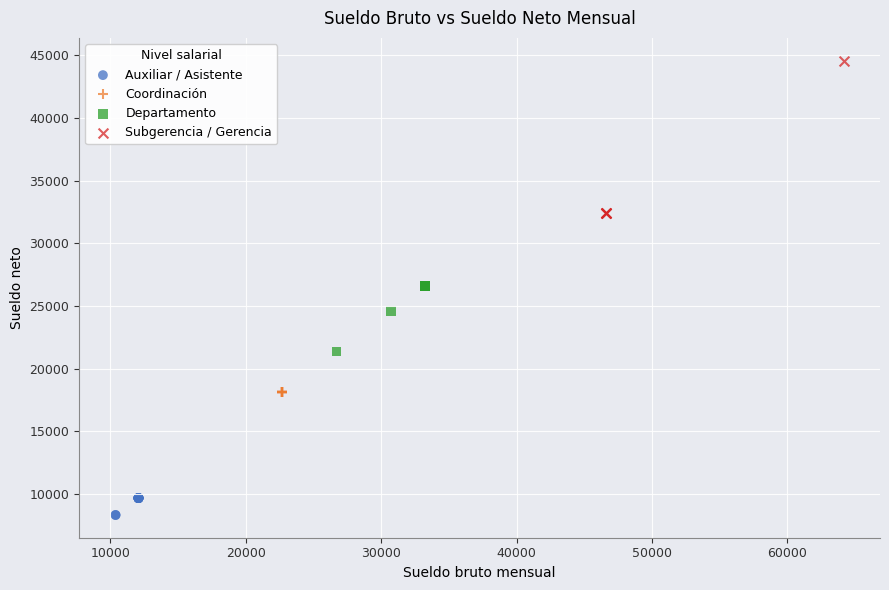

What are all the series names shown in the legend?

Auxiliar / Asistente, Coordinación, Departamento, Subgerencia / Gerencia